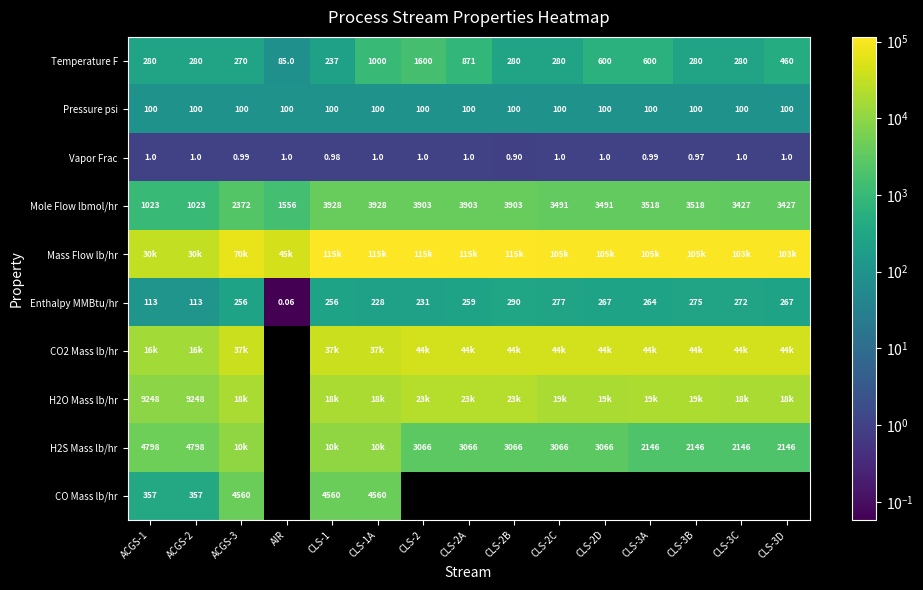

What is the total value across all series at ACGS-1?

61497.5